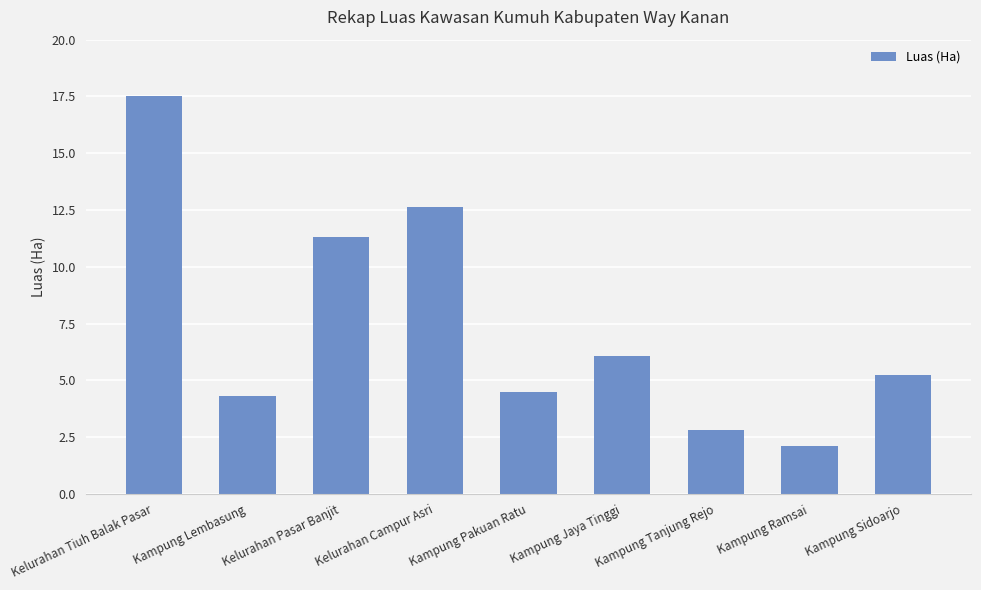

What is the greatest value displayed?

17.5